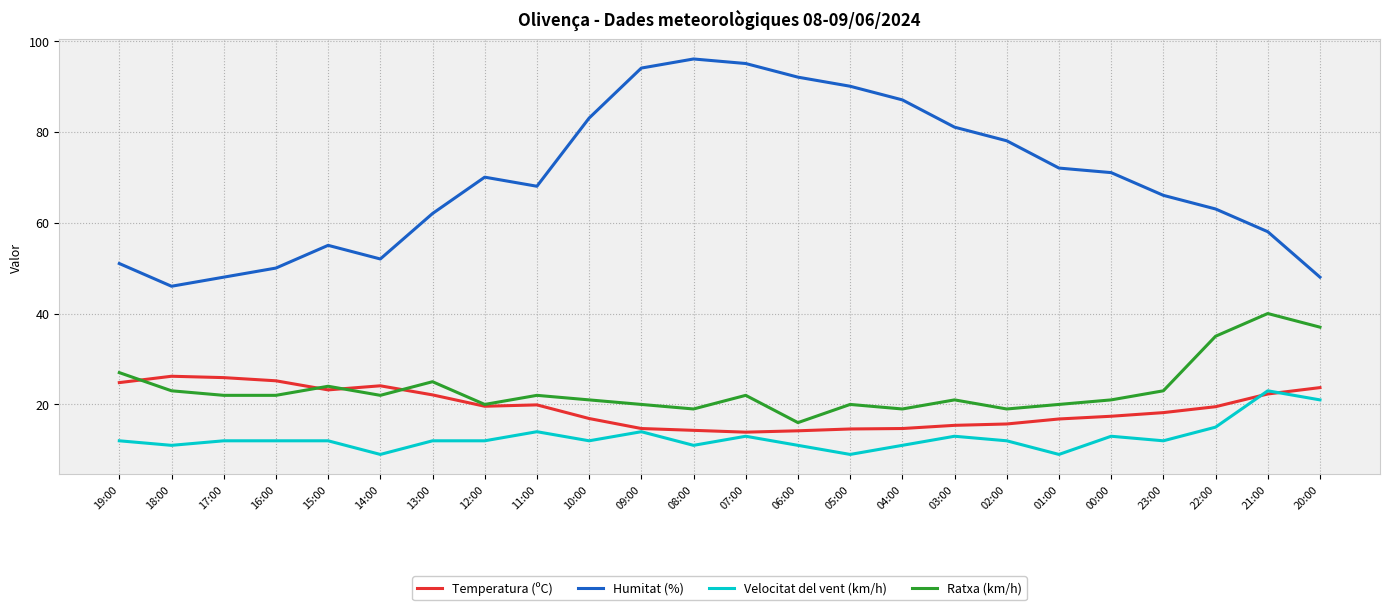

What is the highest value of the Temperatura (ºC) series?

26.2